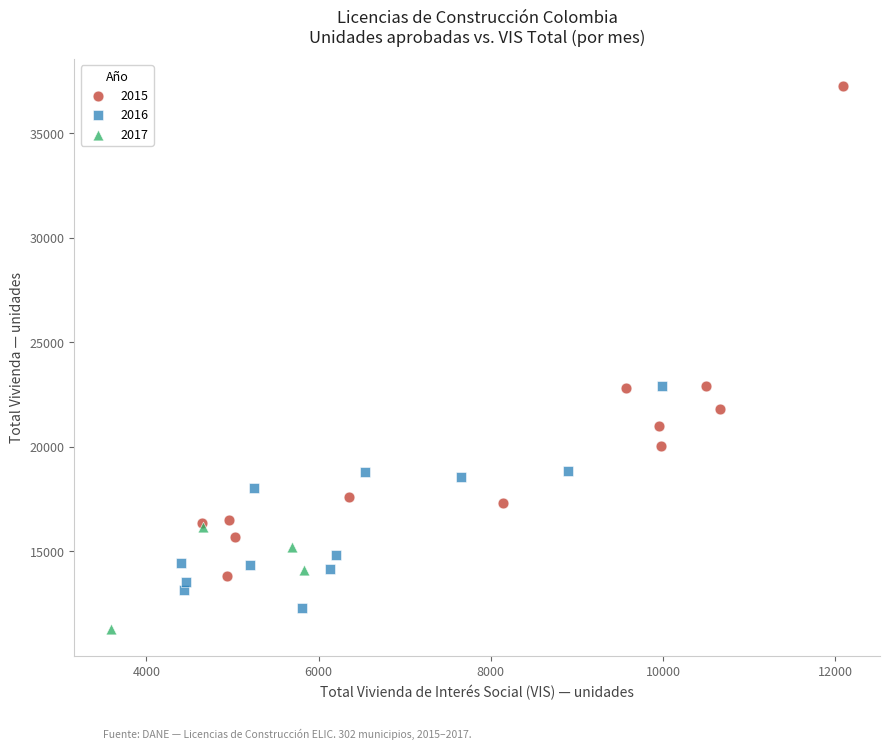

Which series has the largest Y range (max minus min)?

2015